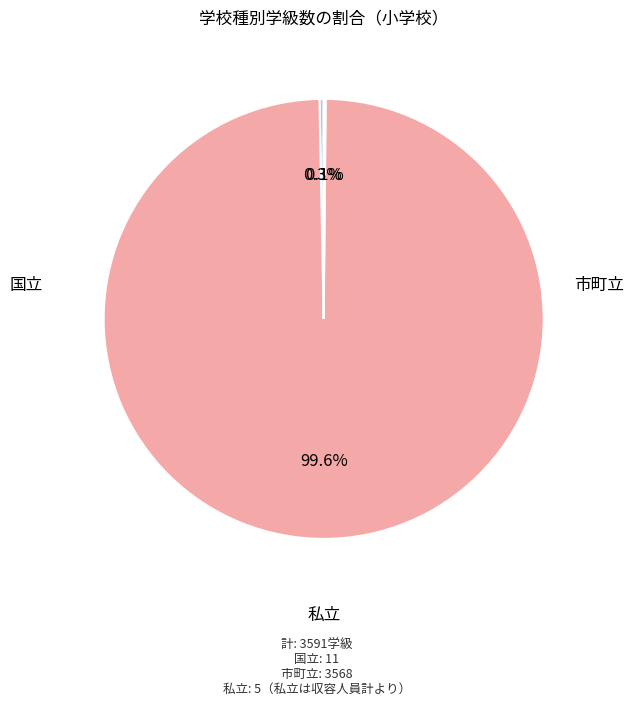

To the nearest percent, what is the average slice percentage?

33%